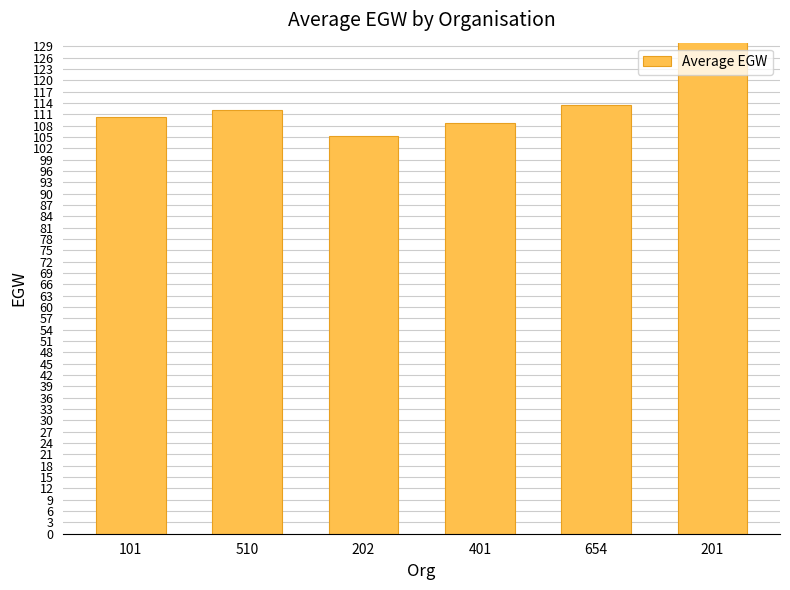

What is the sum of all values?

682.0